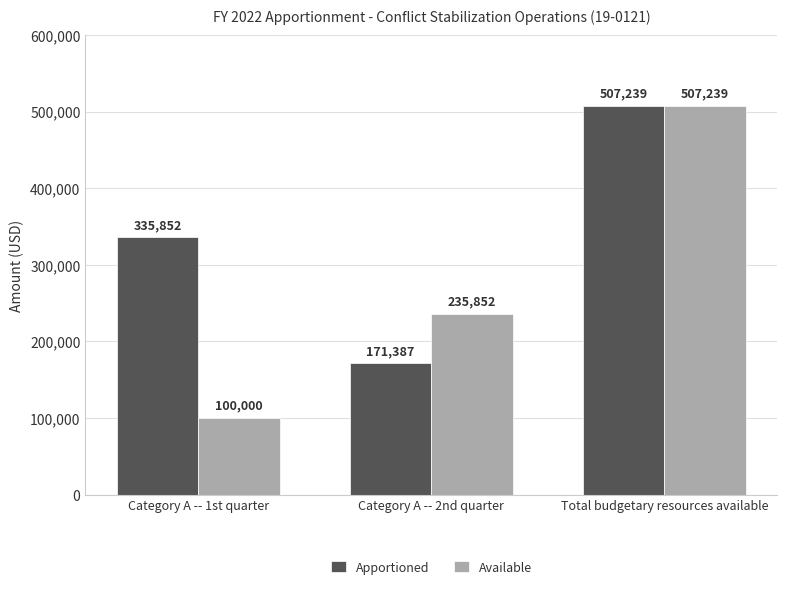

What is the minimum value for Available?

100000